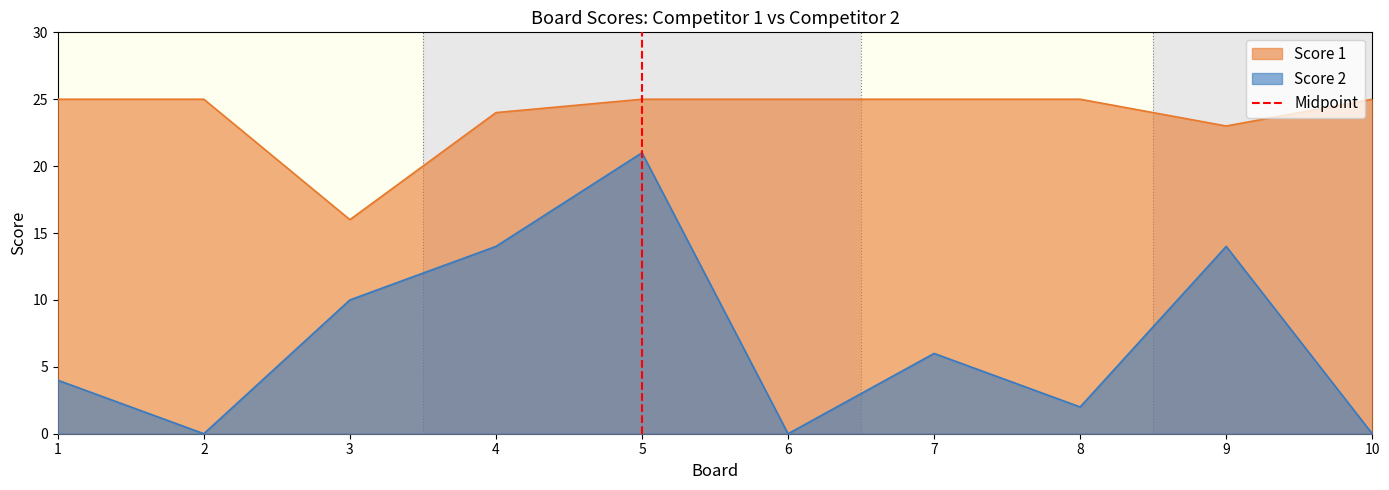

At which label is Score 1 closest to 20?

9